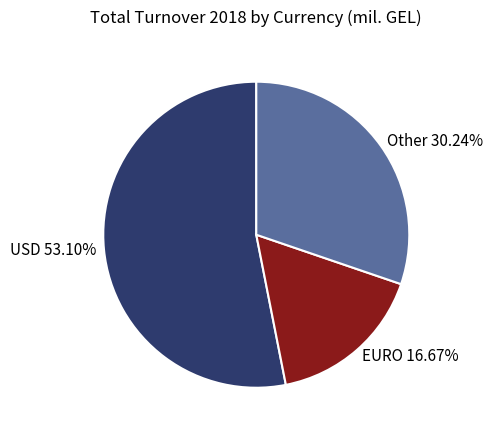

Which category has the biggest portion of the pie?

USD